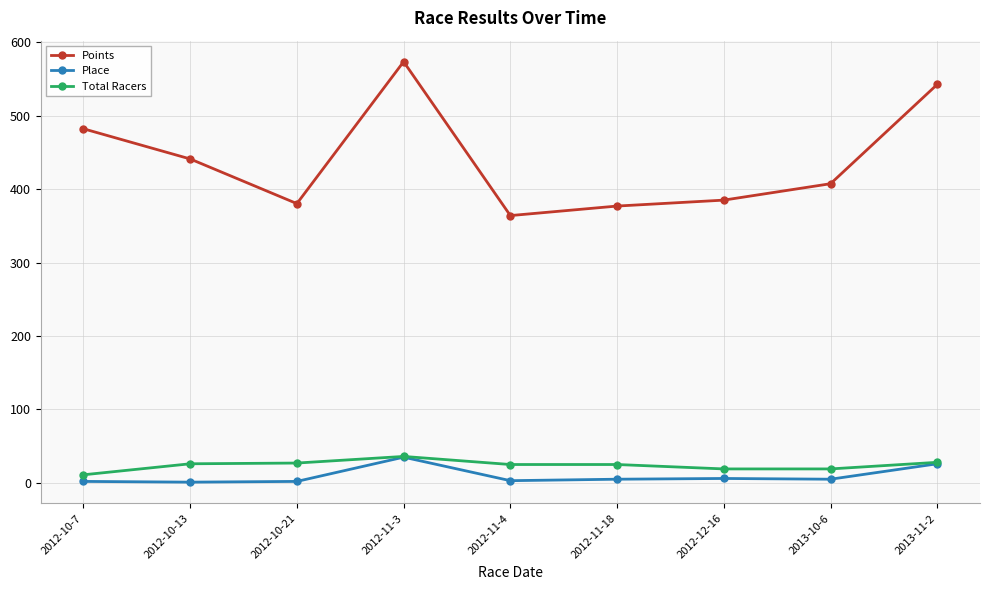

What is the label of the 3rd point from the right?

2012-12-16